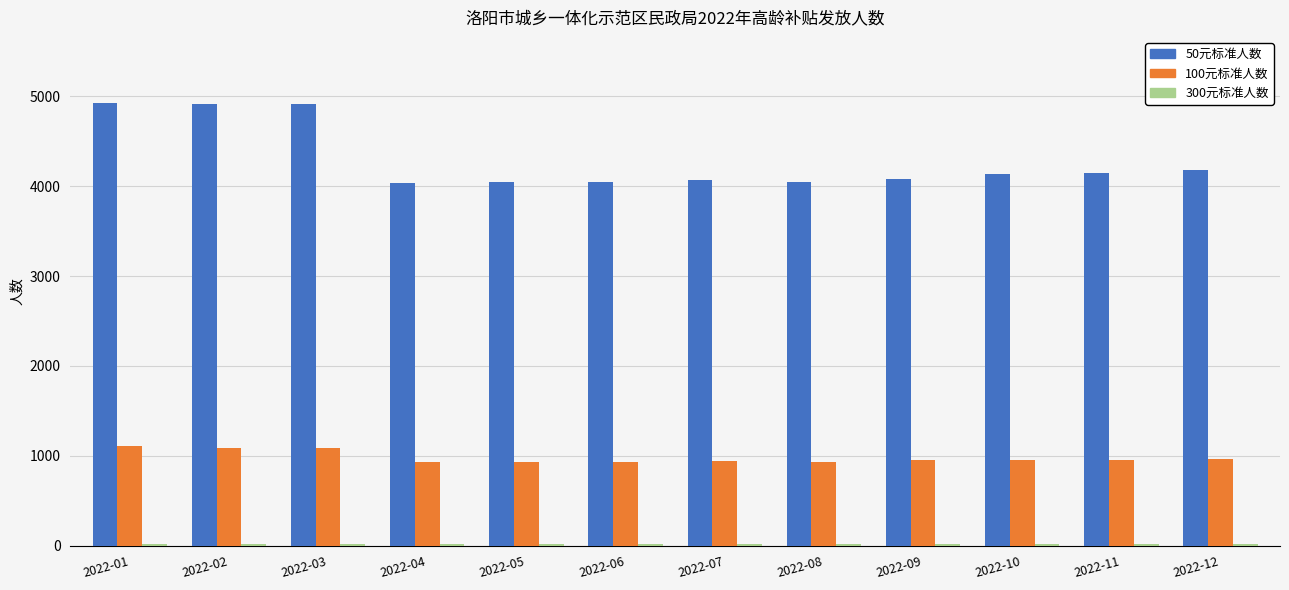

The value of 100元标准人数 at 2022-08 is 930. True or false?

True